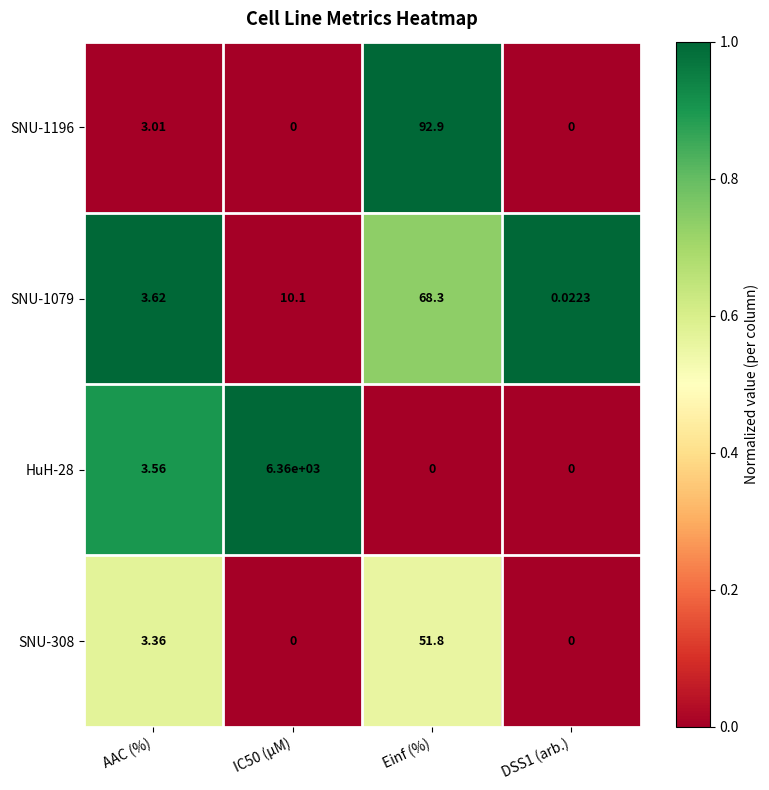

Where is SNU-1196 nearest to the value 46?

AAC (%)